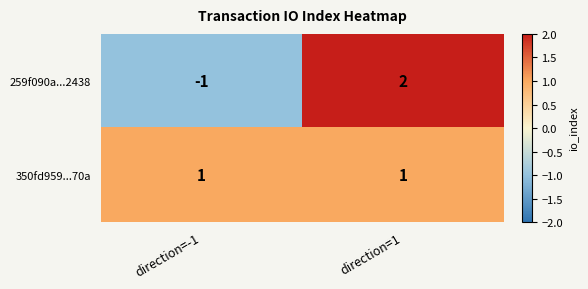

Is it true that 259f090a...2438 equals -1 at direction=-1?

True